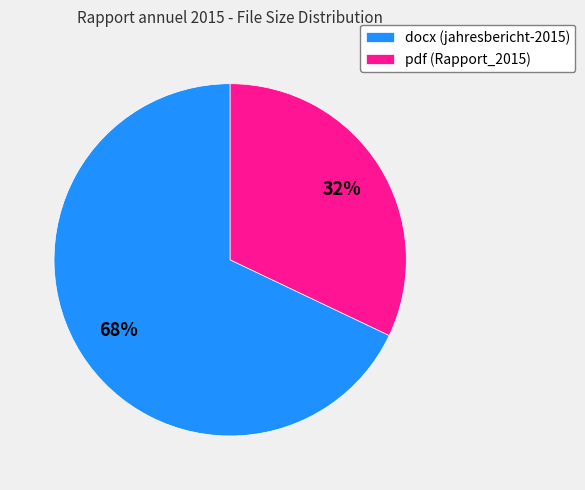

Is it true that docx (jahresbericht-2015) is 79% of the pie?

False